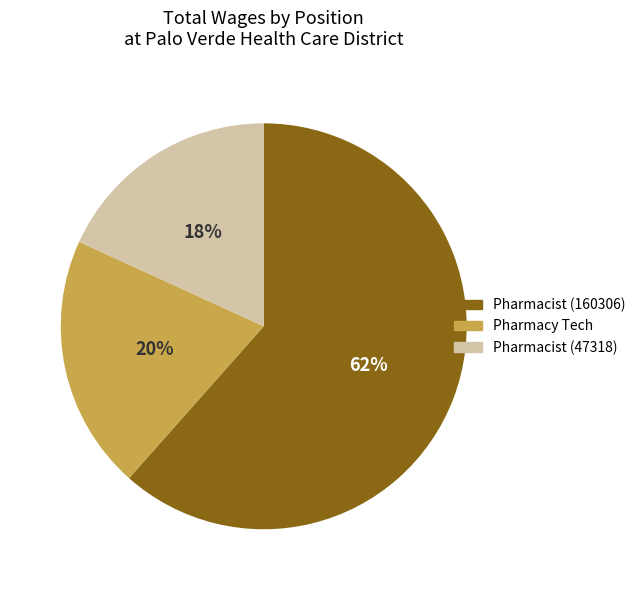

Which slice is the largest?

Pharmacist (160306)